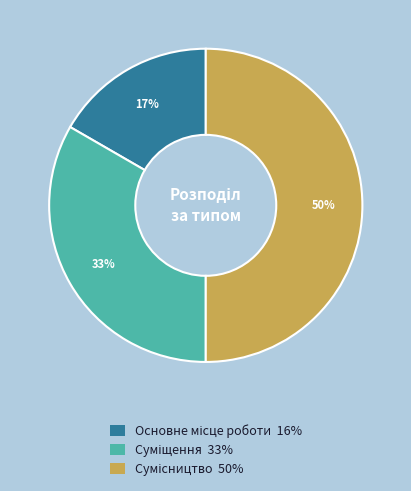

To the nearest percent, what is the average slice percentage?

33%